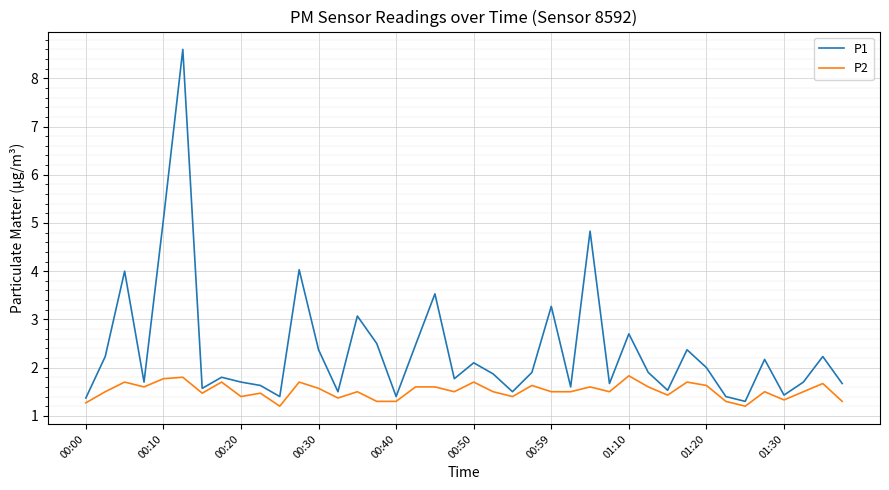

Which series has the largest total across all categories?

P1